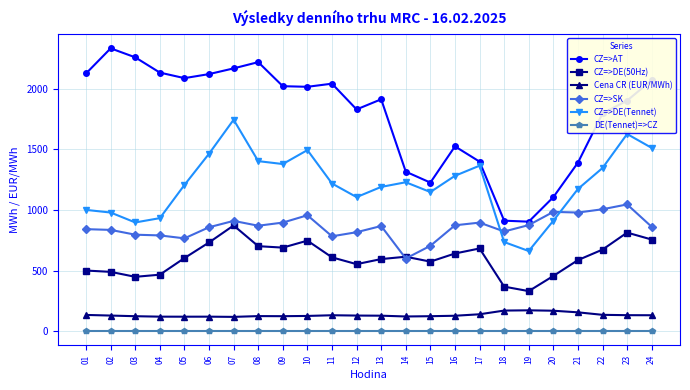

True or false: CZ=>SK has more than 2 interior local peaks.

True